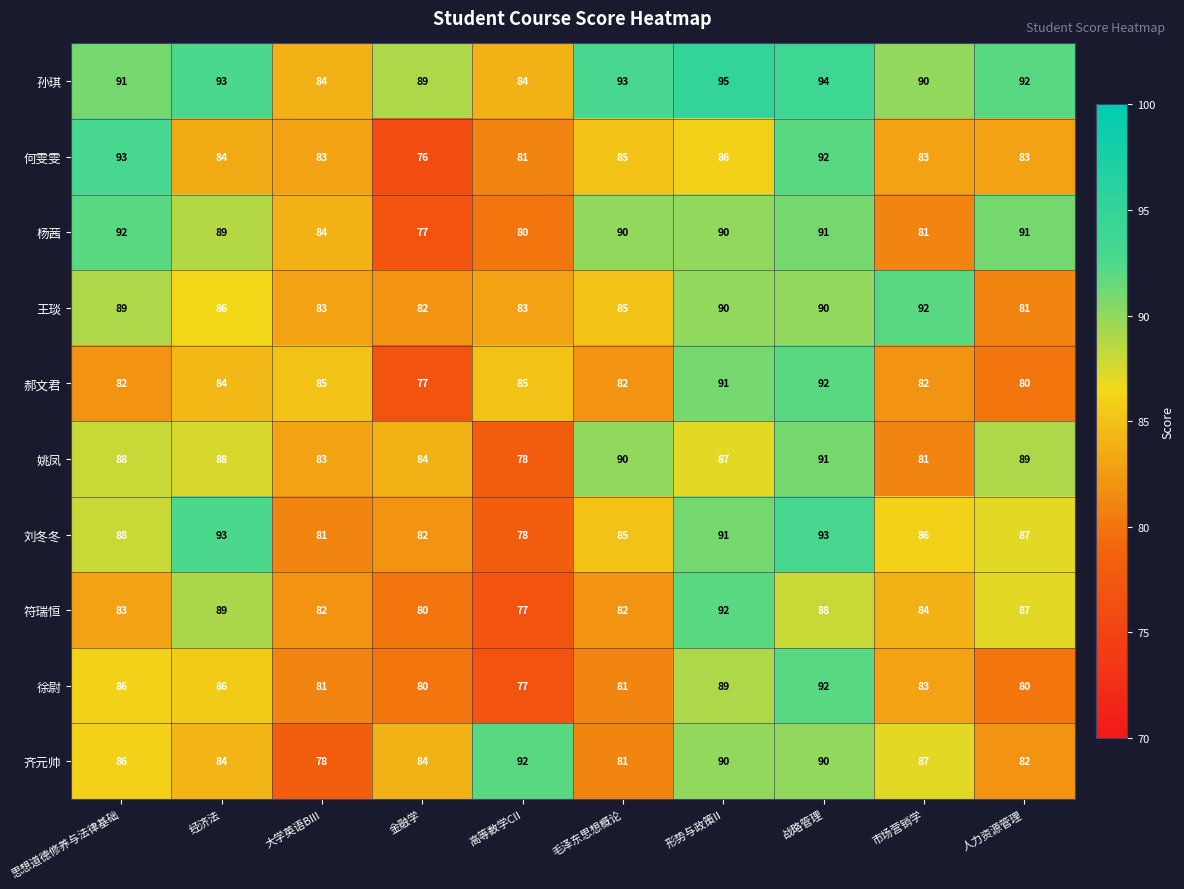

Read the 孙琪 value at 市场营销学, to the nearest 5.

90